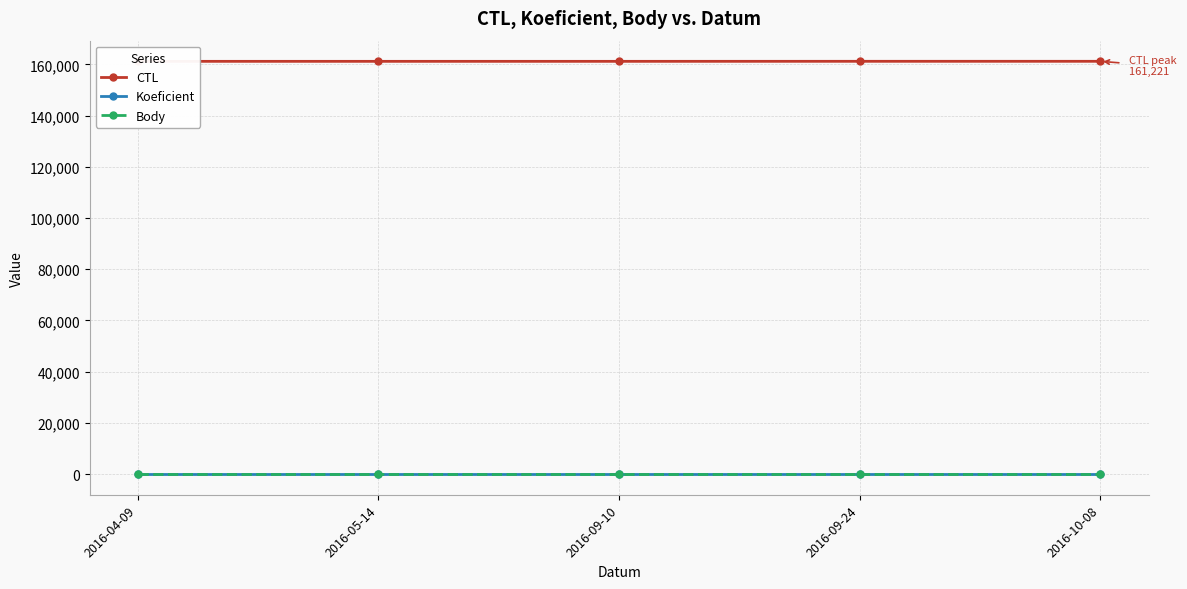

What is the sum of the CTL values at 2016-09-10 and 2016-05-14?

322411